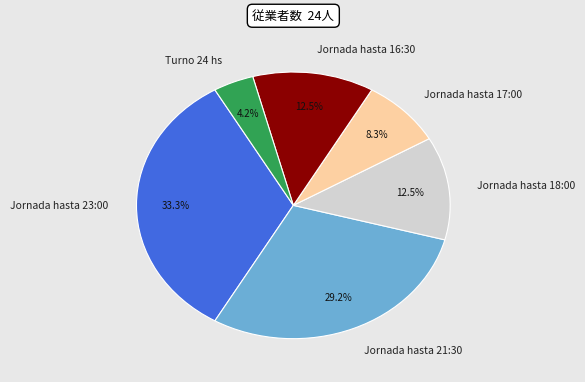

Which has a higher value, Jornada hasta 17:00 or Turno 24 hs?

Jornada hasta 17:00